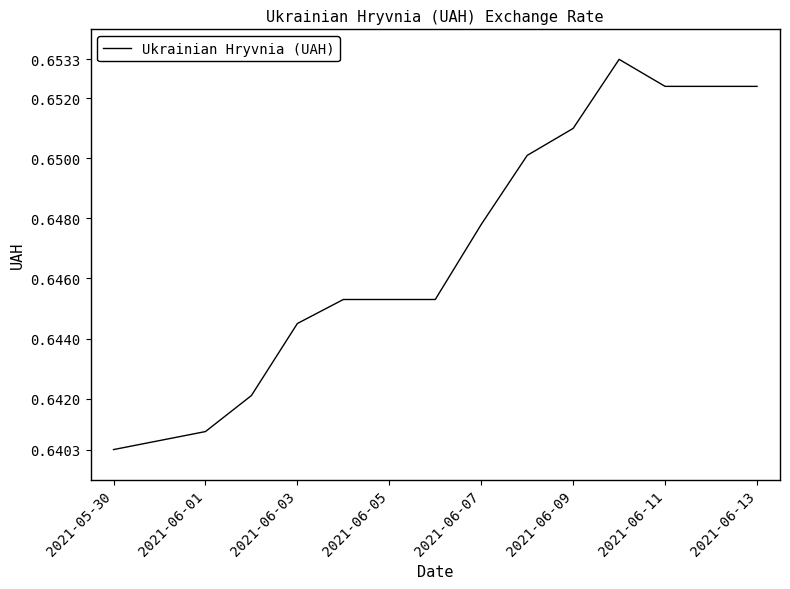

What is the average value?

0.6